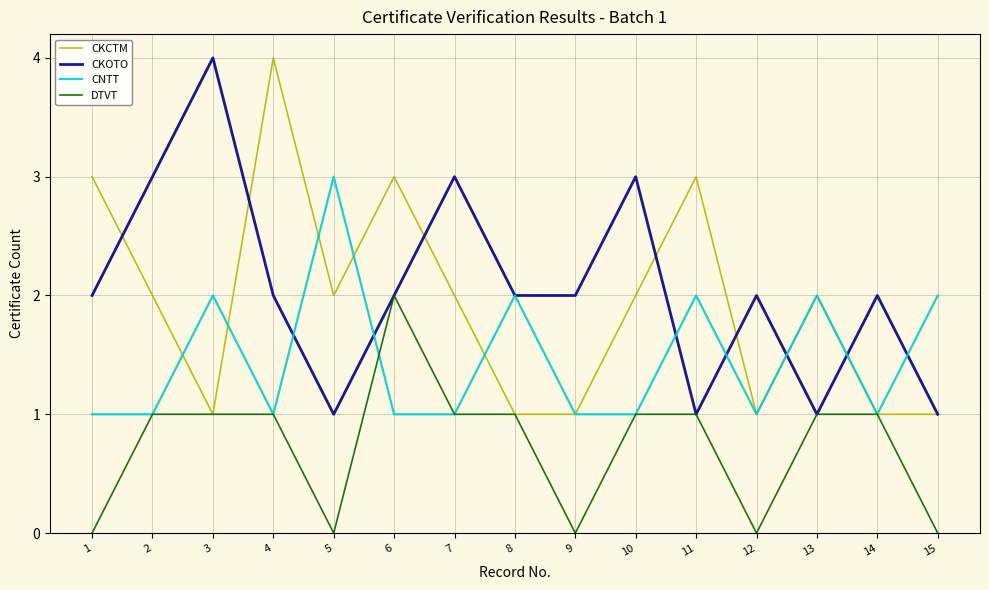

Where is the first local maximum for CNTT?

3